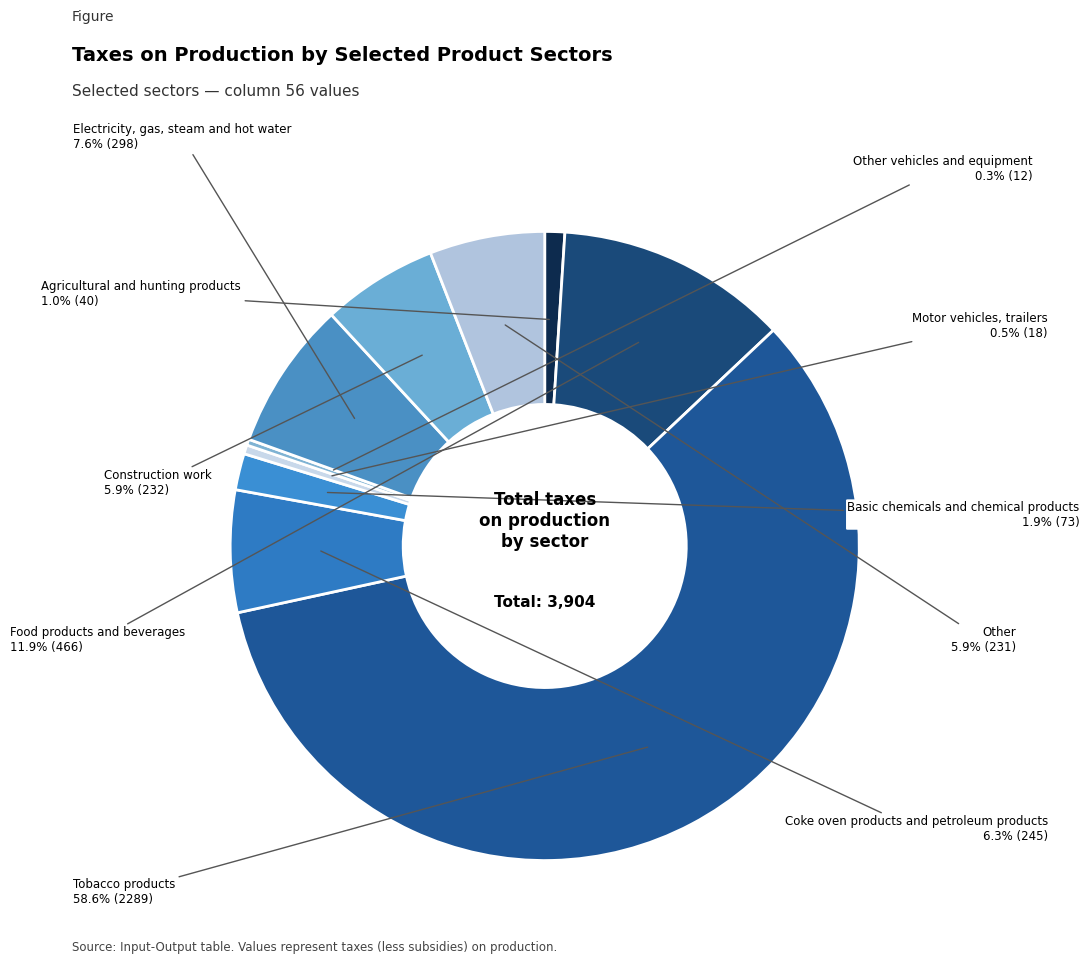

To the nearest percent, what is the average slice percentage?

10%